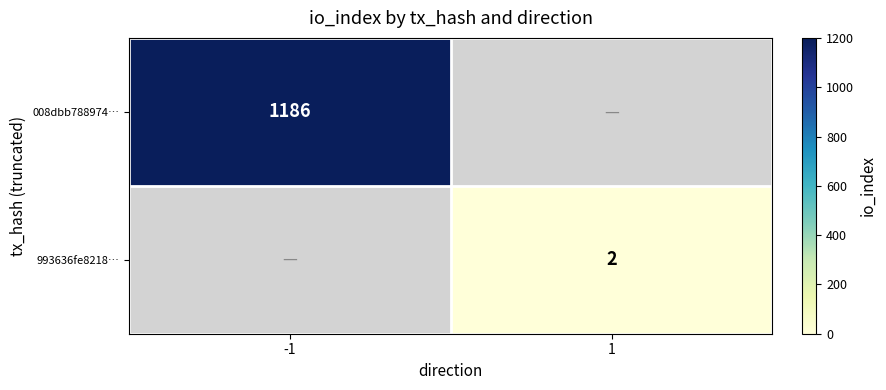

Is it true that 008dbb788974… equals 2086.6 at -1?

False